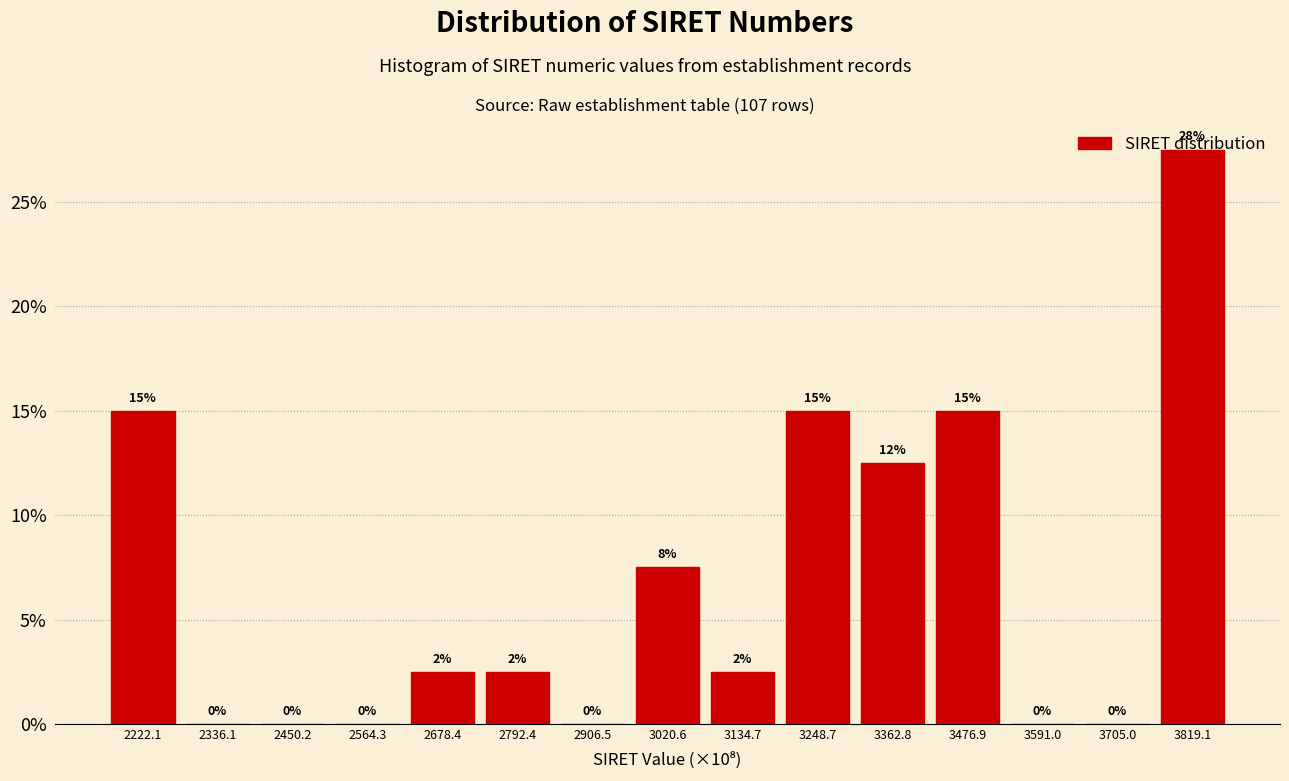

Over which range of the x-axis is the bar tallest?

3760 to 3880